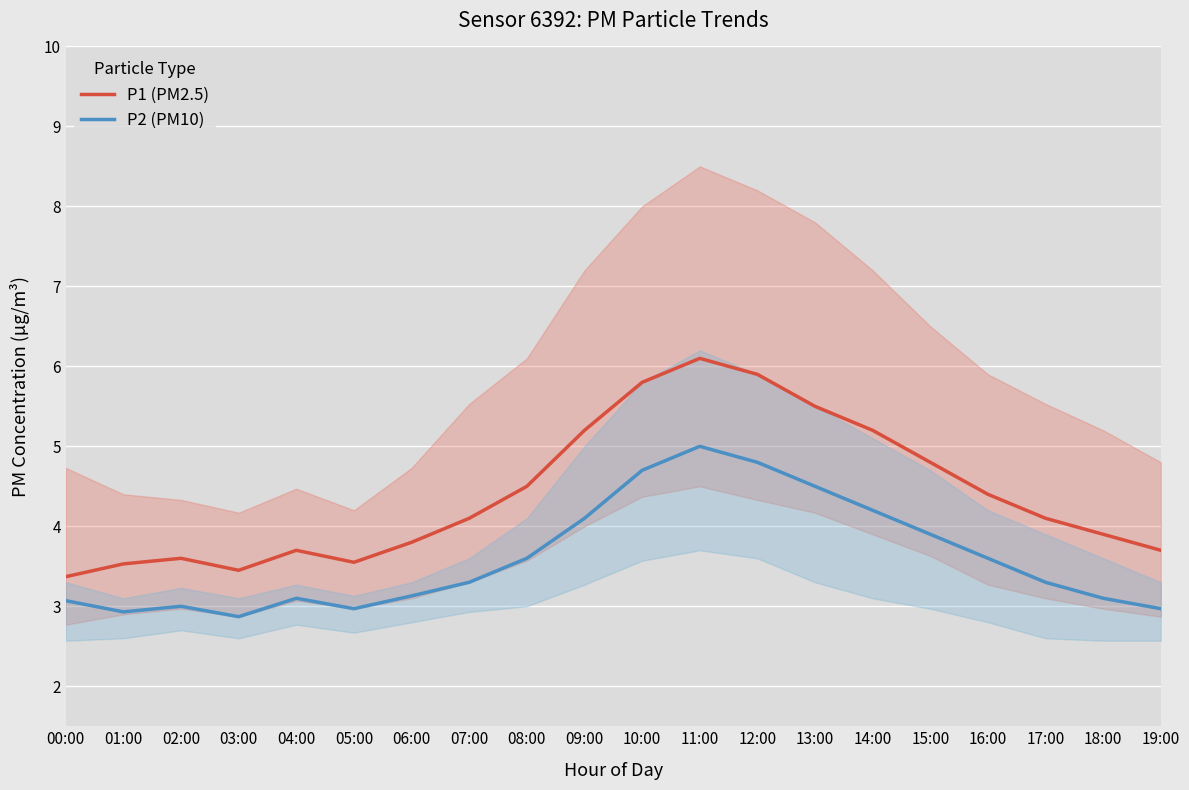

In P2 (PM10), how many points are higher than both neighbors (excluding endpoints)?

3